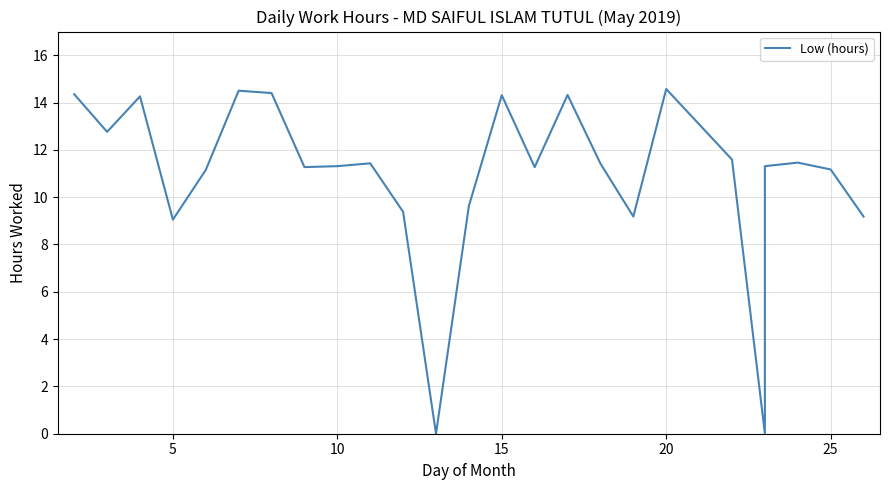

Count the number of categories in the chart.

25